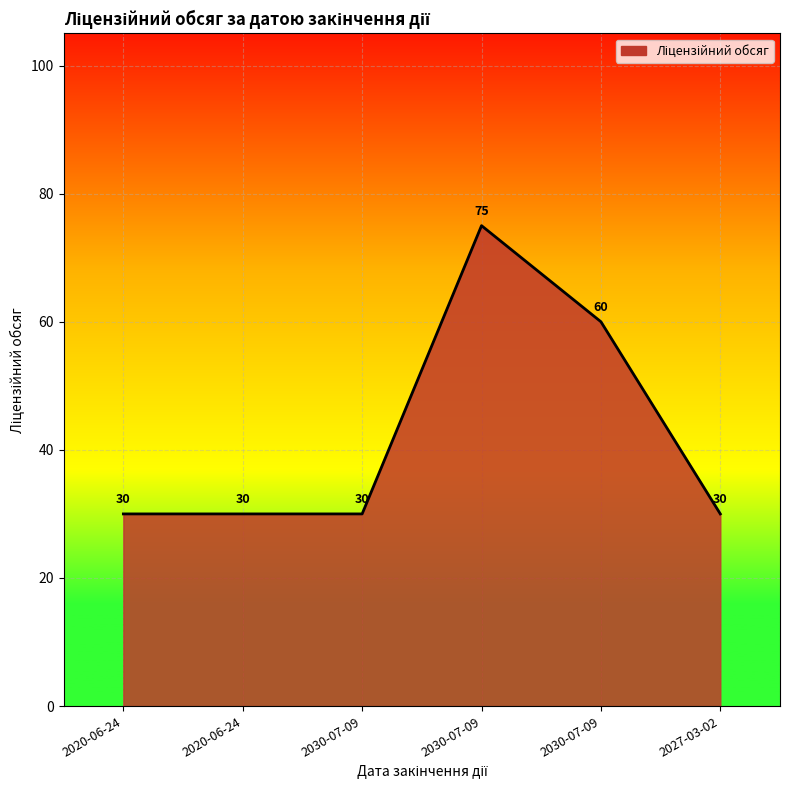

What is the change in value from 2020-06-24 to 2030-07-09?

+30